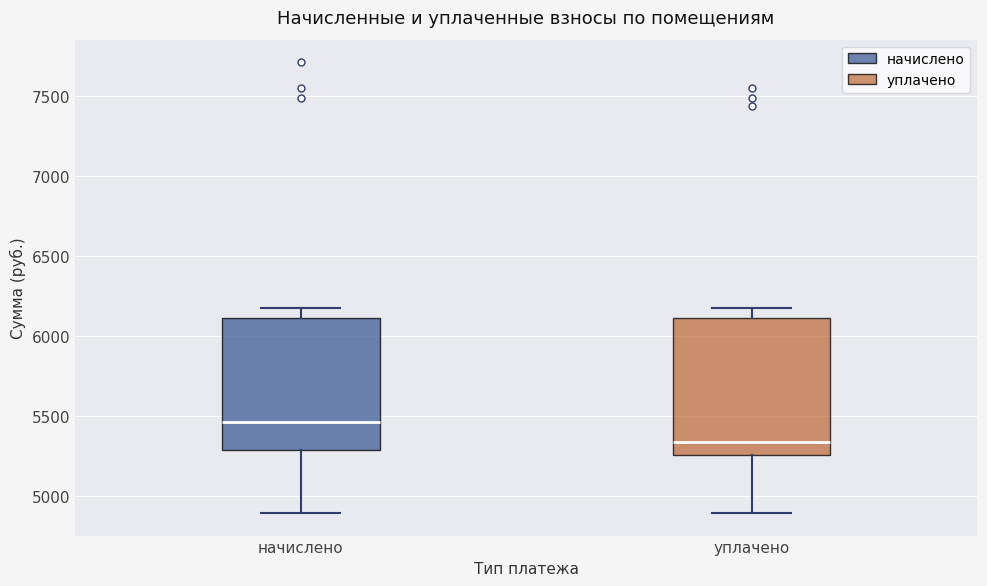

Reading left to right, transcribe this box plot: for each box, give where its median line is, the range the box spans, and where its two whiskers end, as read against the y-axis. The values are not printed on the chart, so give them approximately, as read against the axis.

начислено: median 5450, box 5300 to 6100, whiskers 4900 to 6150
уплачено: median 5350, box 5250 to 6100, whiskers 4900 to 6150